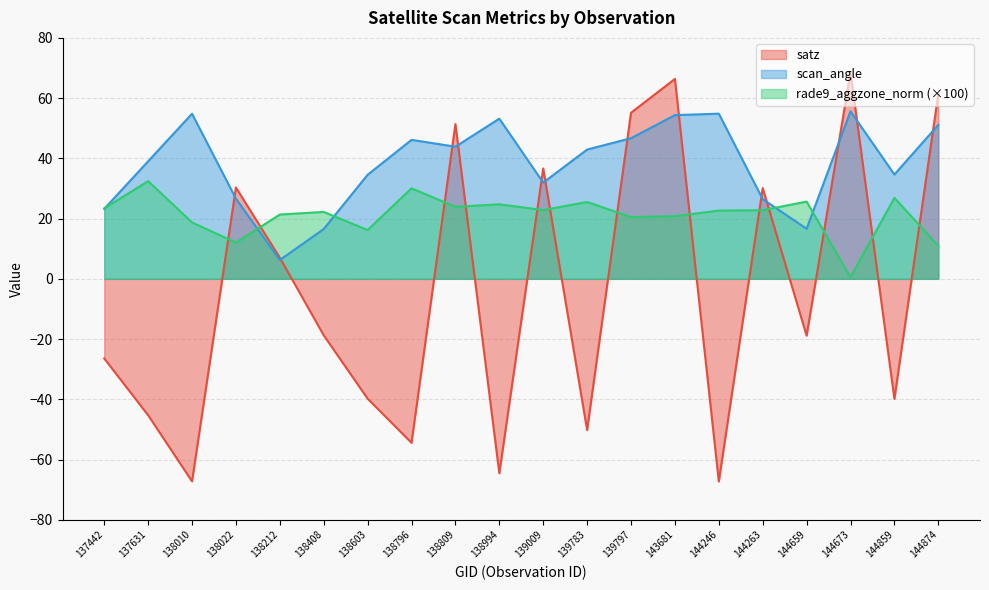

Does the chart display data point markers on the line(s)?

No